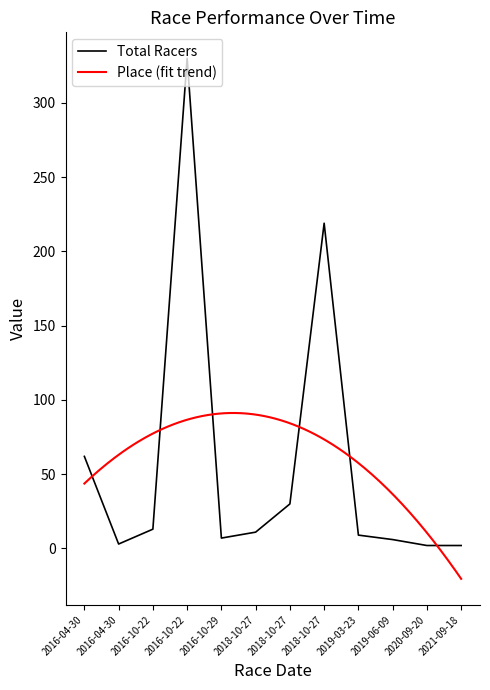

Reading left to right, extract all data points from this chart.

2016-04-30=62	2016-04-30=3	2016-10-22=13	2016-10-22=330	2016-10-29=7	2018-10-27=11	2018-10-27=30	2018-10-27=219	2019-03-23=9	2019-06-09=6	2020-09-20=2	2021-09-18=2